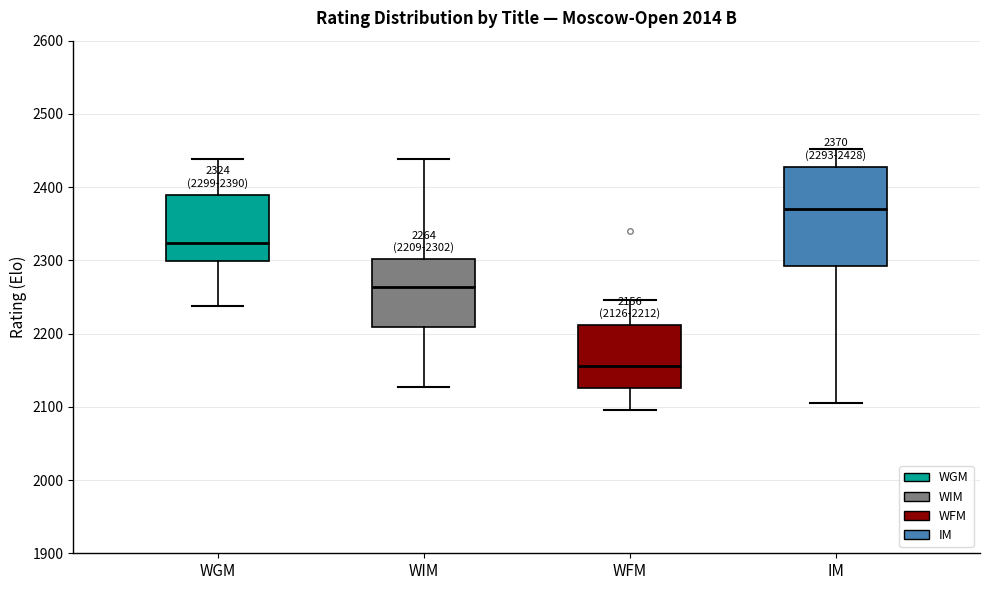

Which box is the tallest, from its lower edge to its upper edge?

IM